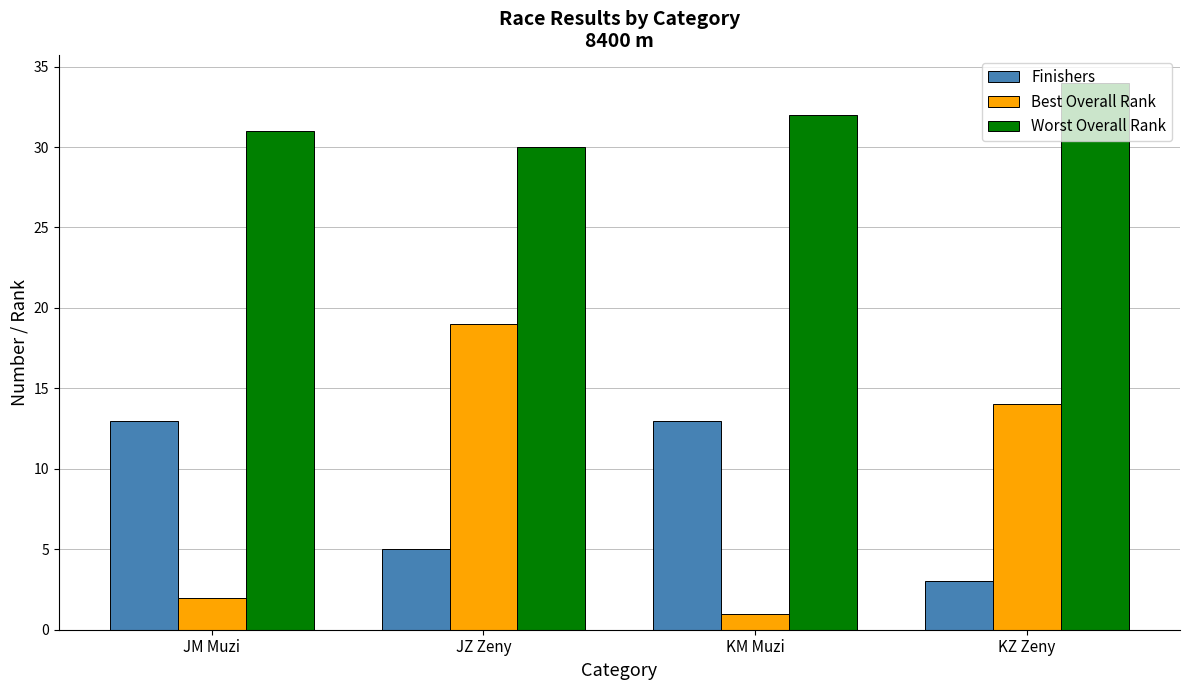

What are all the series names shown in the legend?

Finishers, Best Overall Rank, Worst Overall Rank